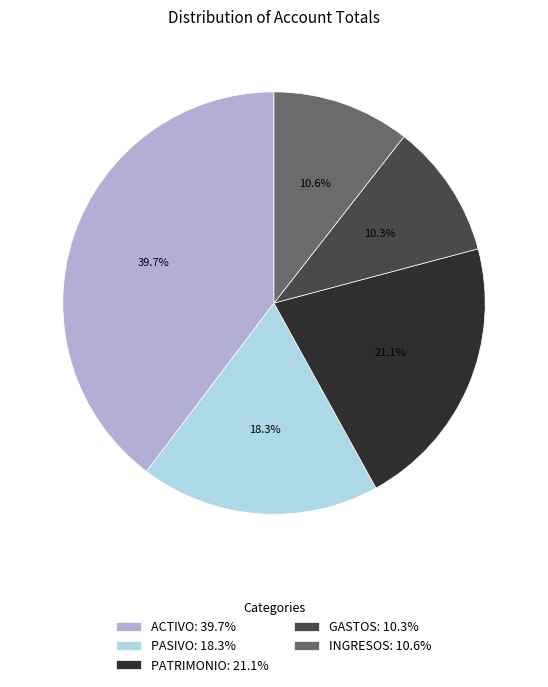

The ACTIVO slice represents 40% of the pie. True or false?

True